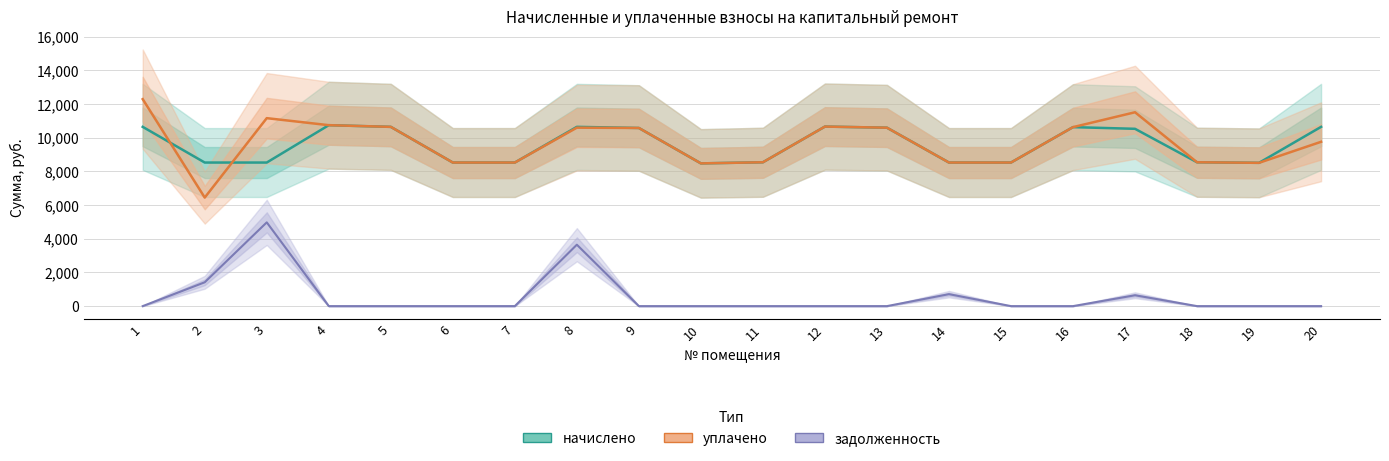

What is the minimum value for начислено?

8478.7